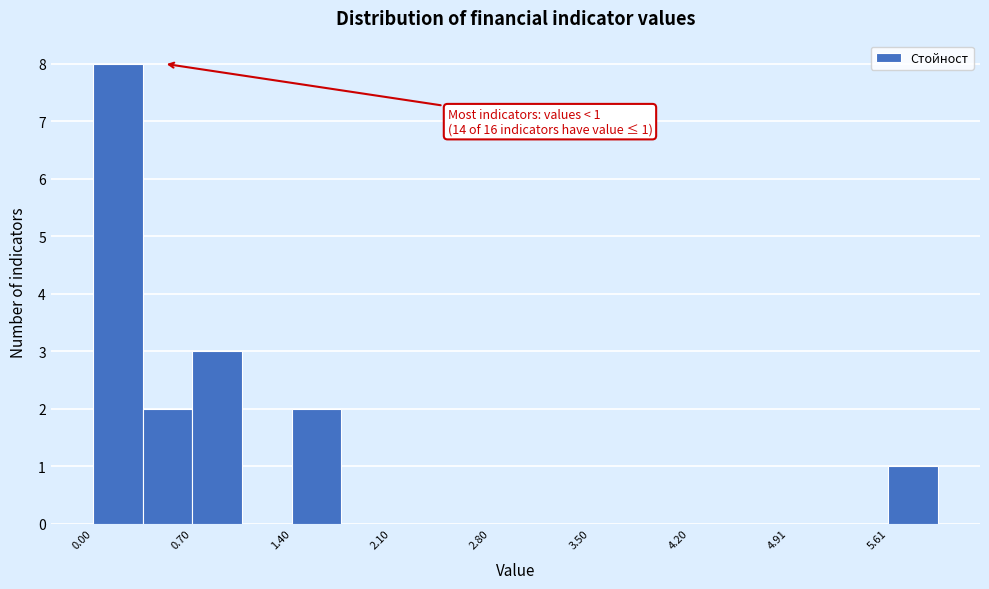

Around what value on the x-axis is the tallest bar? Give the approximate position of its centre, as read against the axis.

0.2